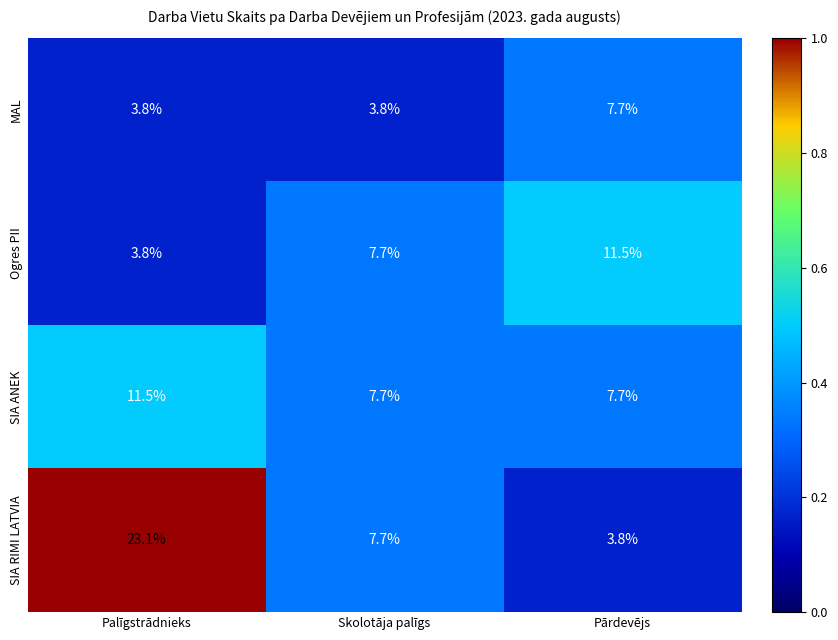

List the series in order of their overall mean, highest first.

SIA RIMI LATVIA, SIA ANEK, Ogres PII, MAL